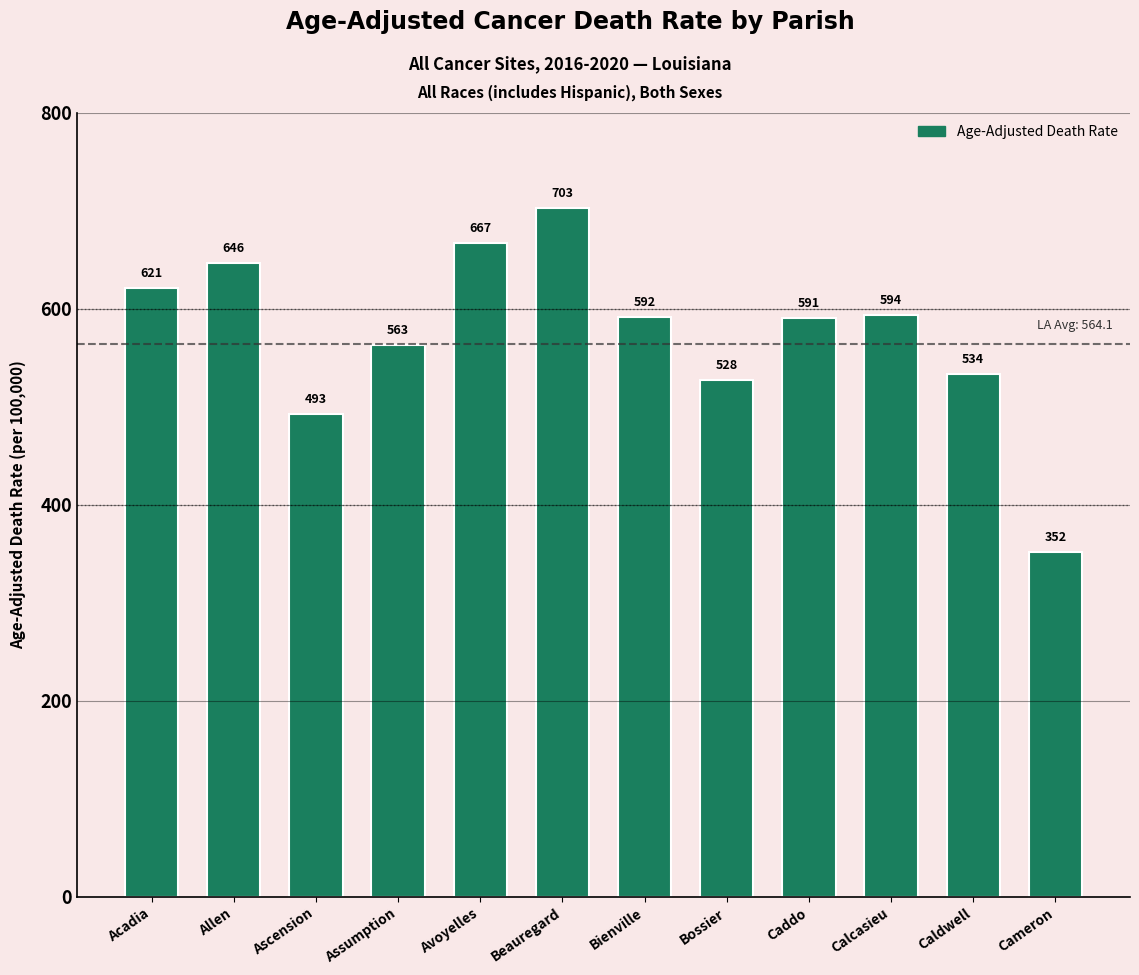

What is the label of the 7th bar from the left?

Bienville